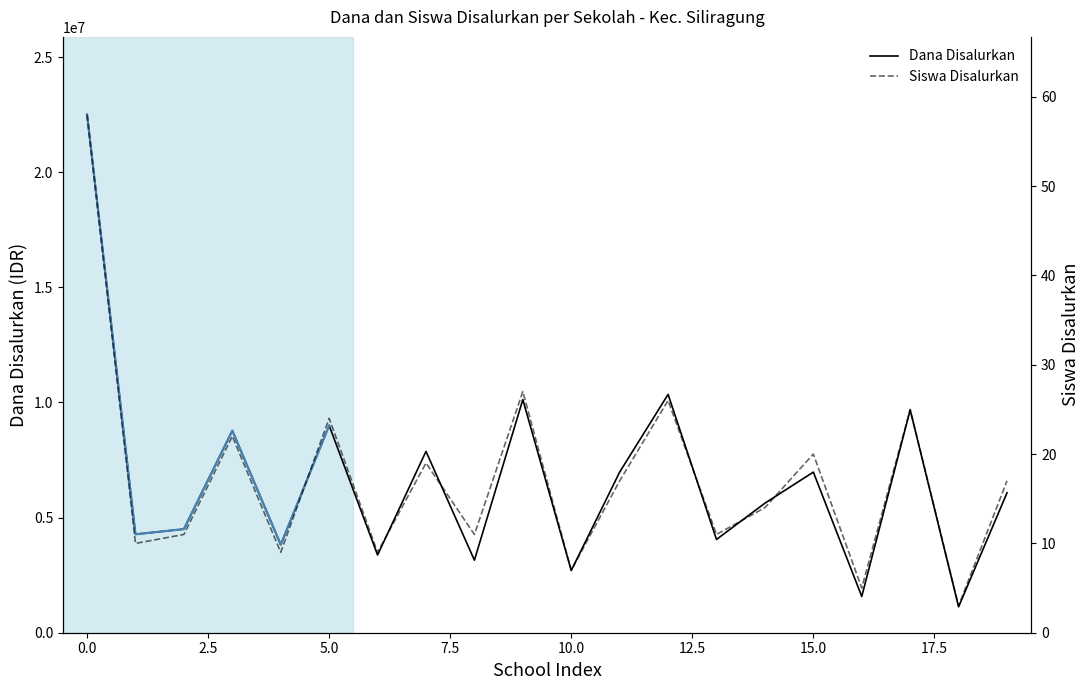

At which label does Dana Disalurkan reach its peak?

0.0